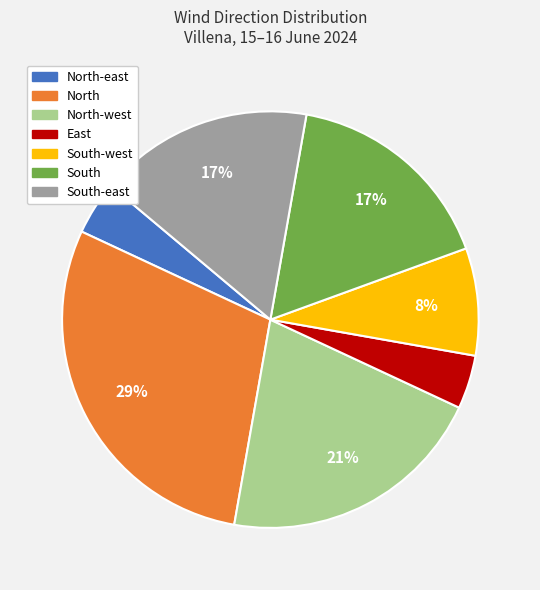

To the nearest percent, what is the difference between the largest and smallest slice percentages?

25%